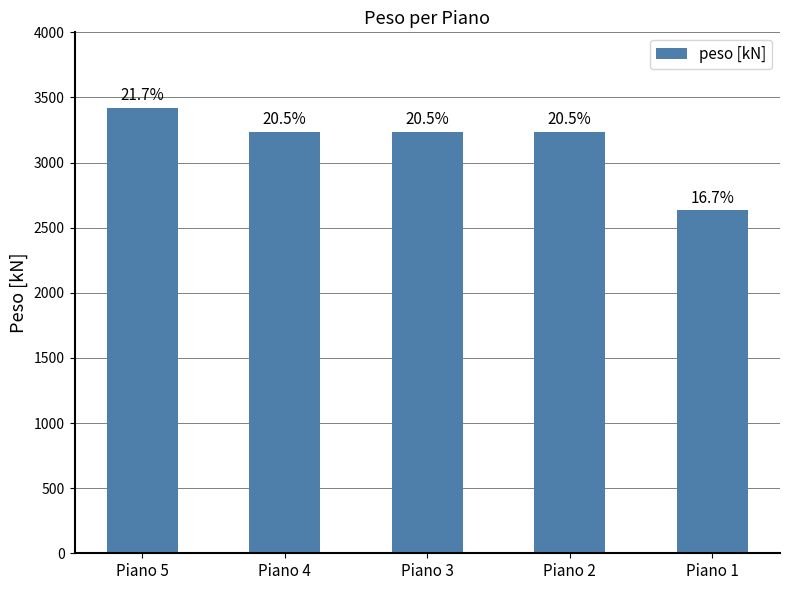

How many bars are there in total?

5